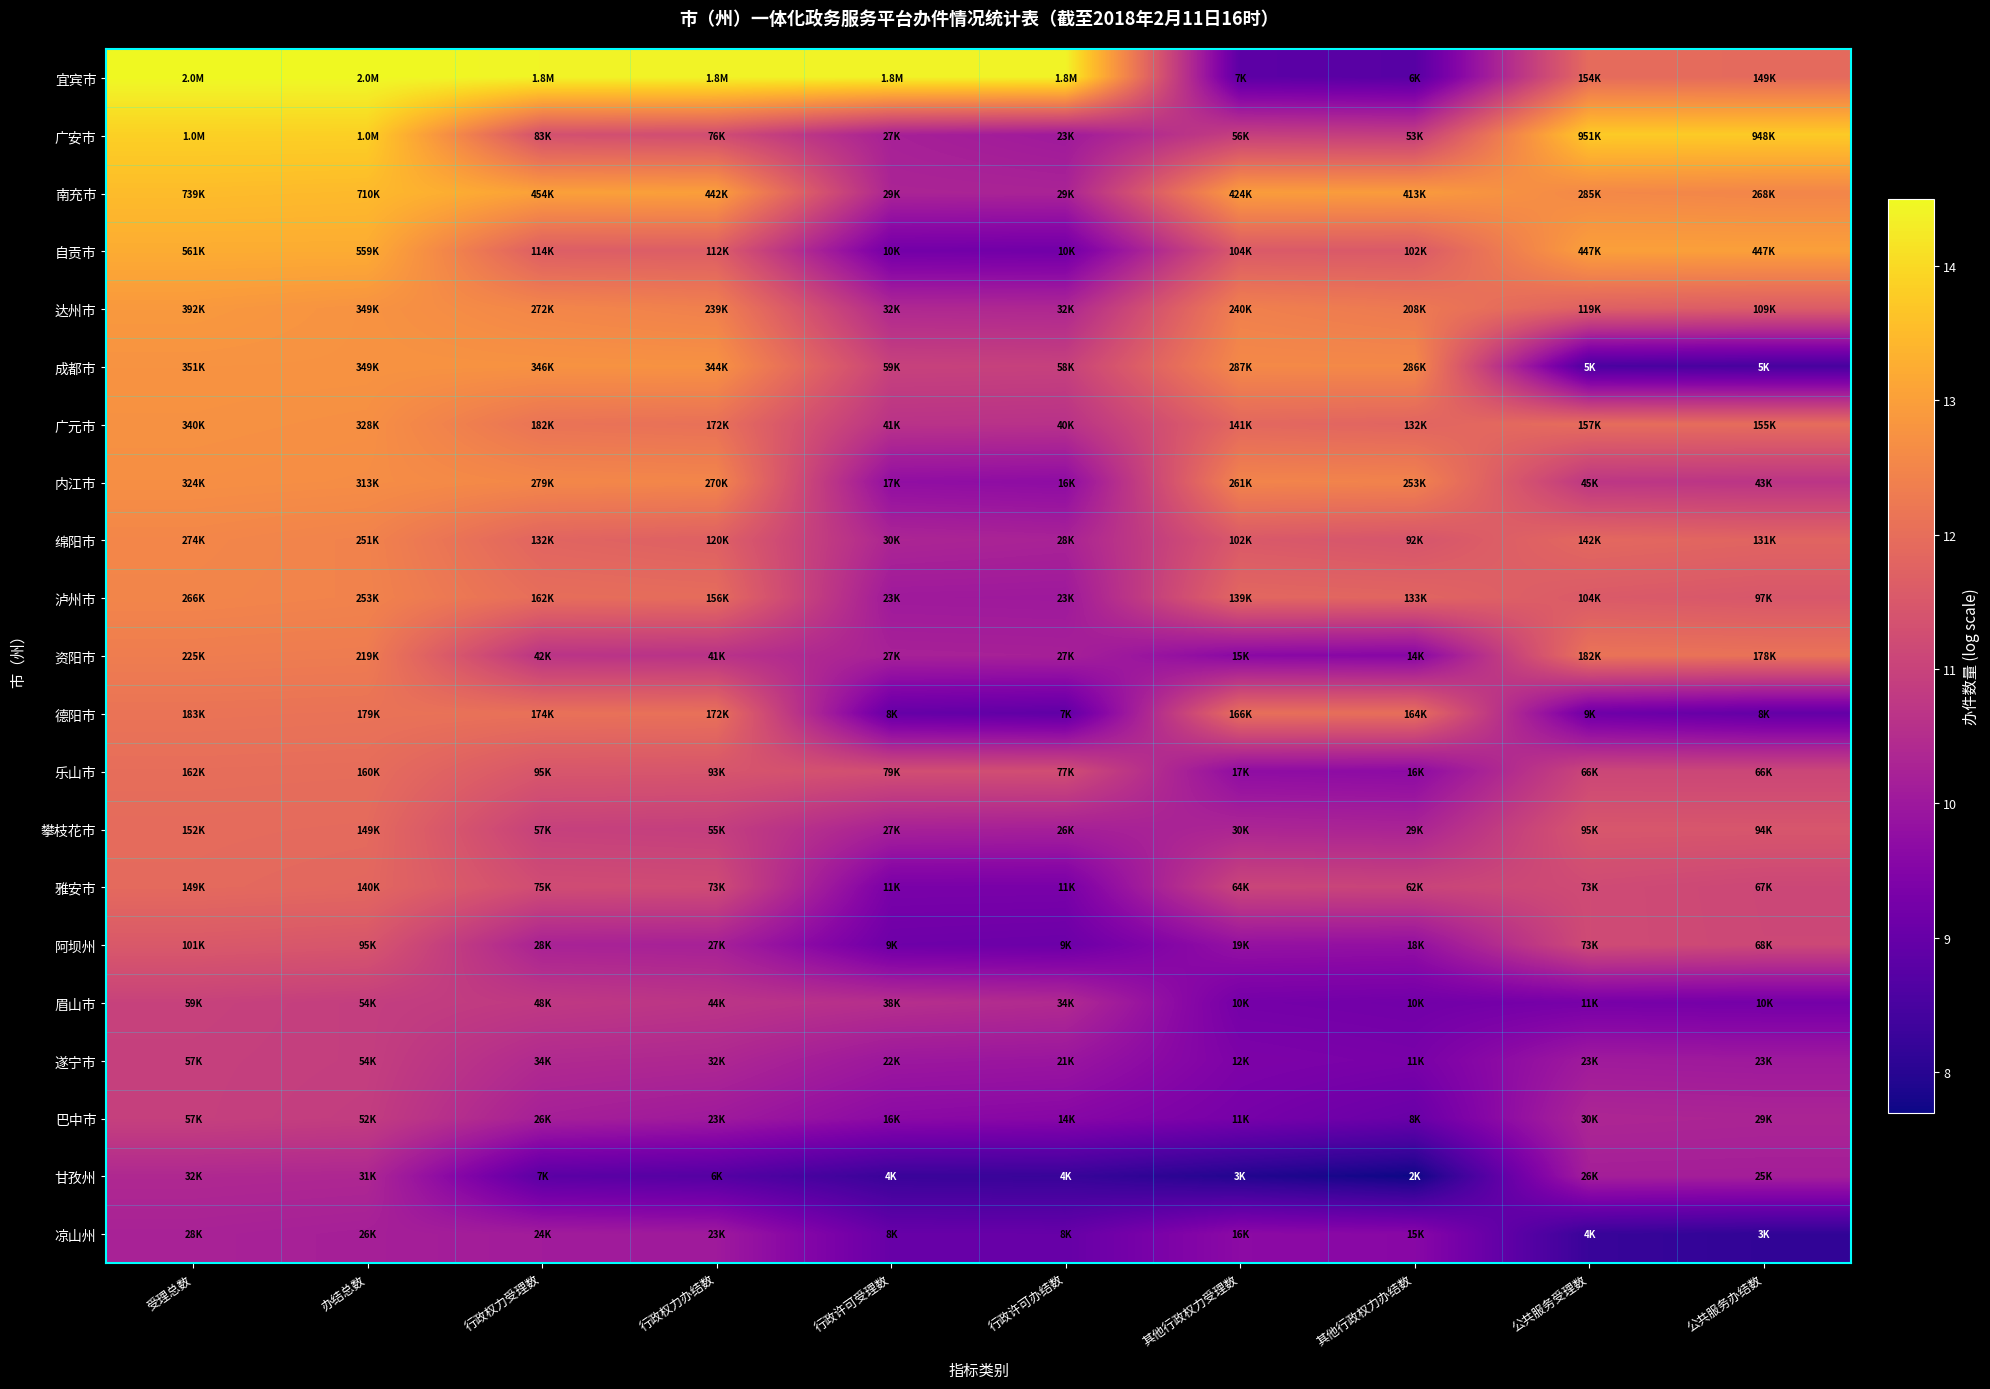

What is the difference between the highest and lowest values at 其他行政权力受理数?

5.0